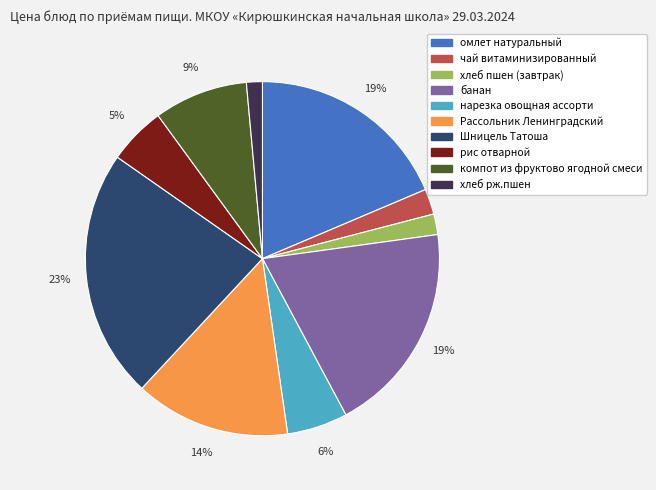

Which category has the biggest portion of the pie?

Шницель Татоша